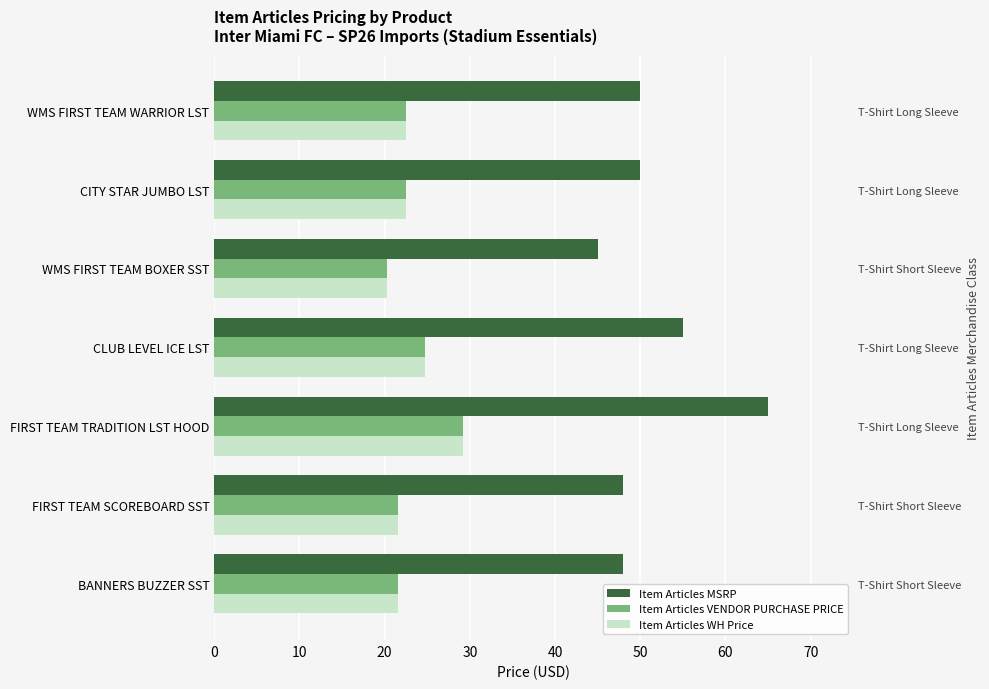

At FIRST TEAM TRADITION LST HOOD, list the series in order from largest to smallest.

Item Articles MSRP, Item Articles VENDOR PURCHASE PRICE, Item Articles WH Price